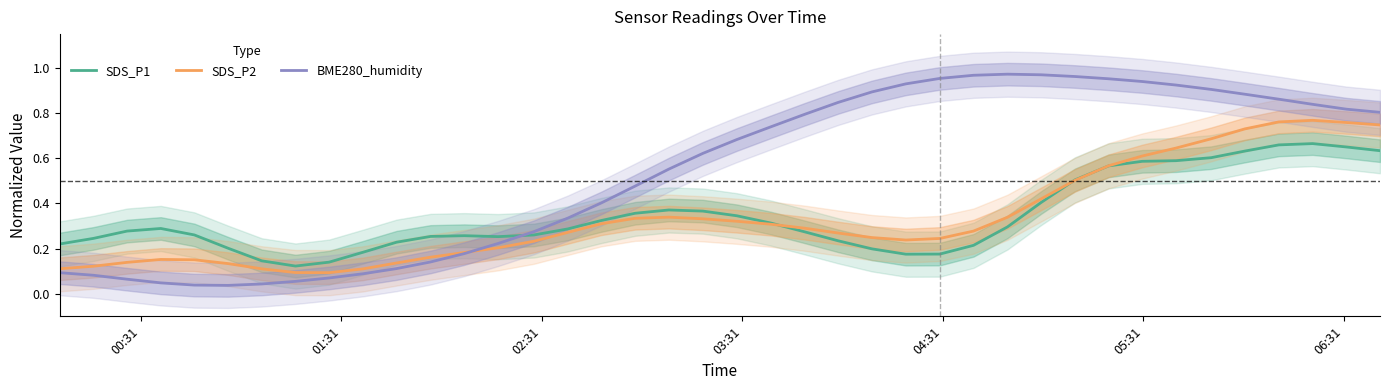

After their last crossing, which series has the higher values: SDS_P1 or BME280_humidity?

BME280_humidity